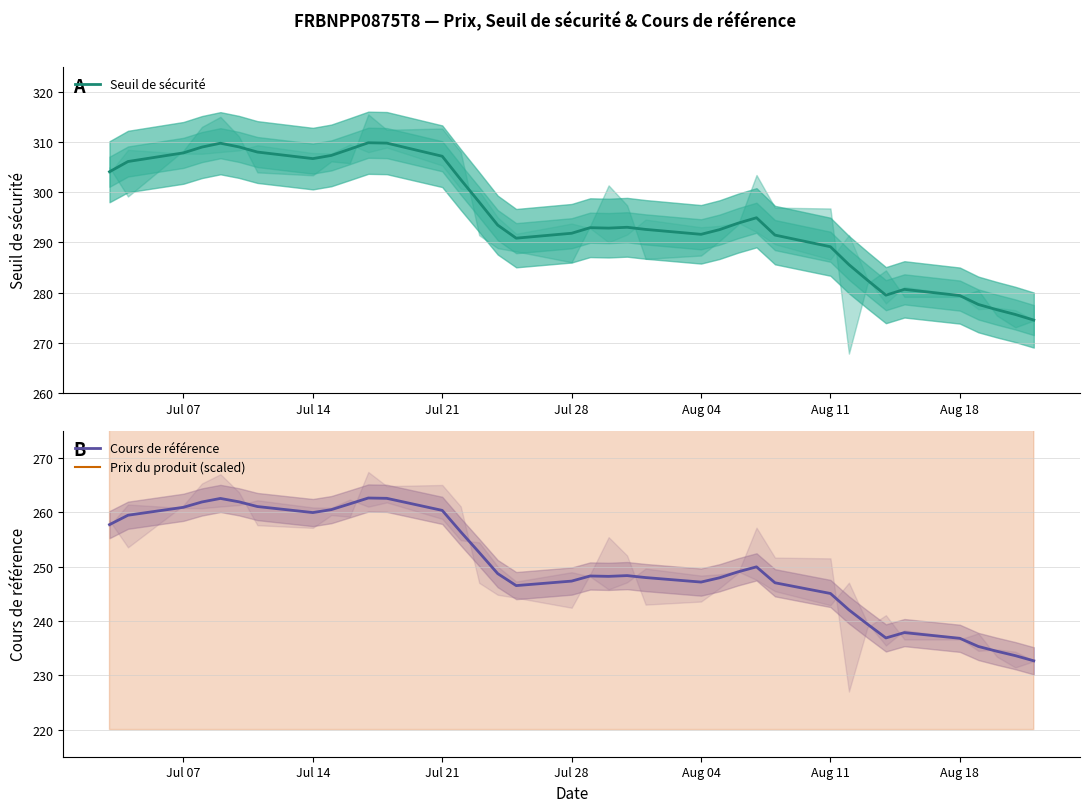

Rank the series by their average value, from lowest to highest.

Cours de référence, Seuil de sécurité, Prix du produit (scaled)